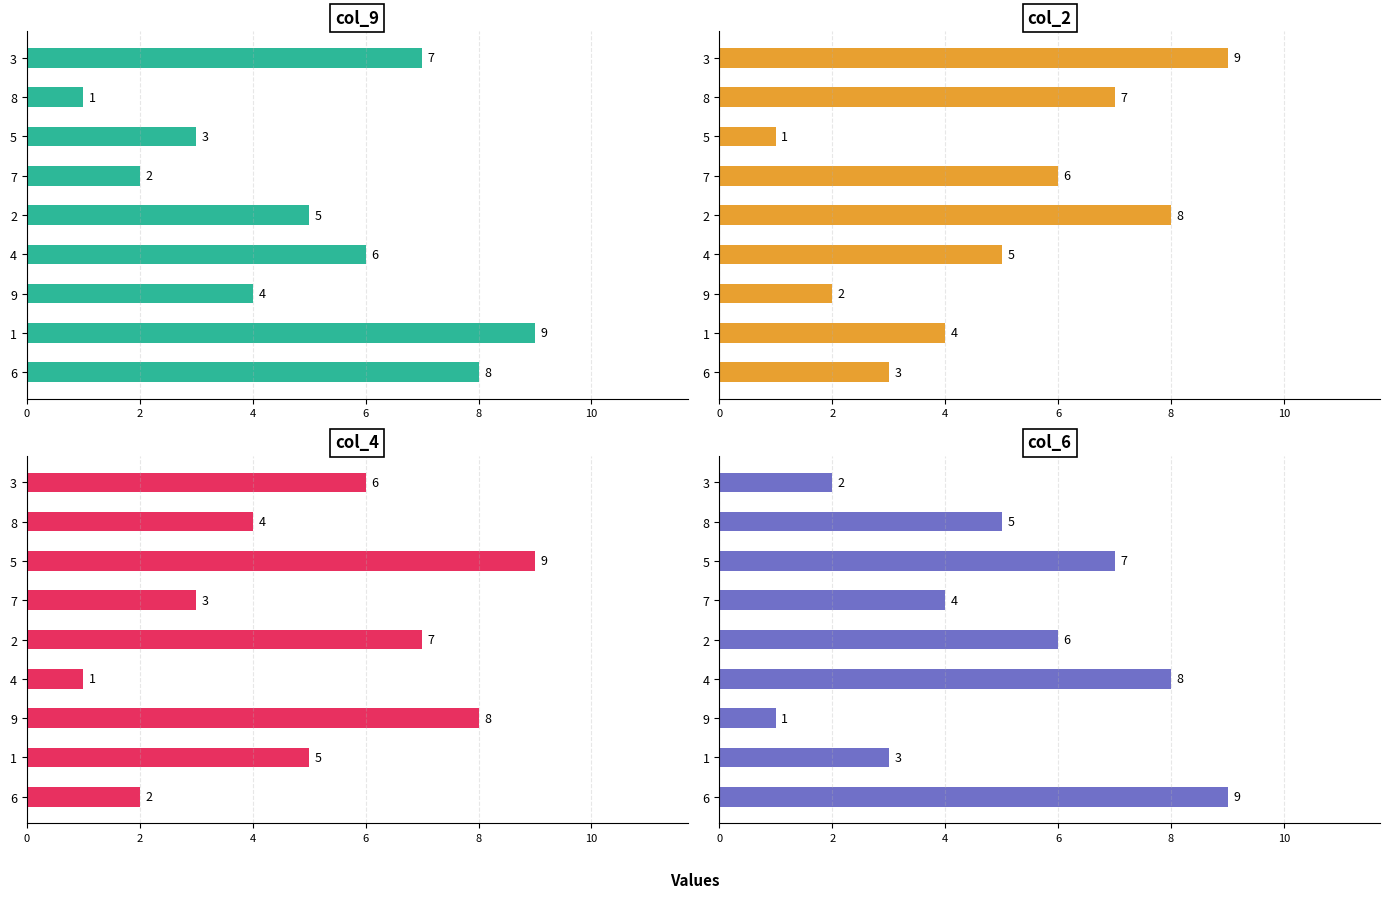

What is the difference between the maximum and minimum values in the col_2 series?

8